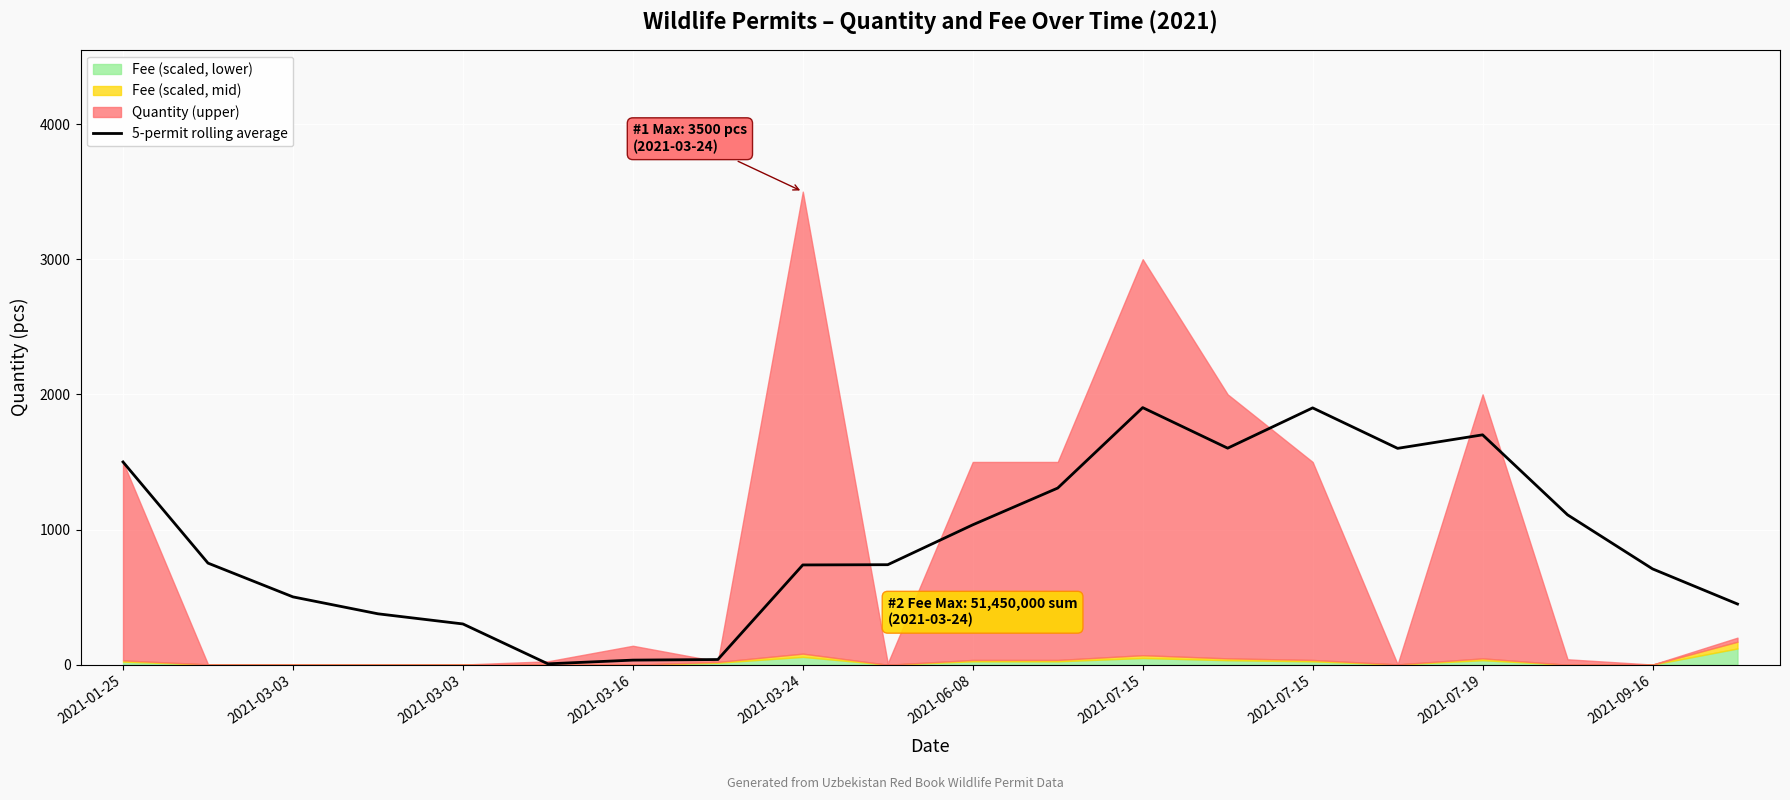

How many interior local valleys (lower than both neighbors) does the data have?

3